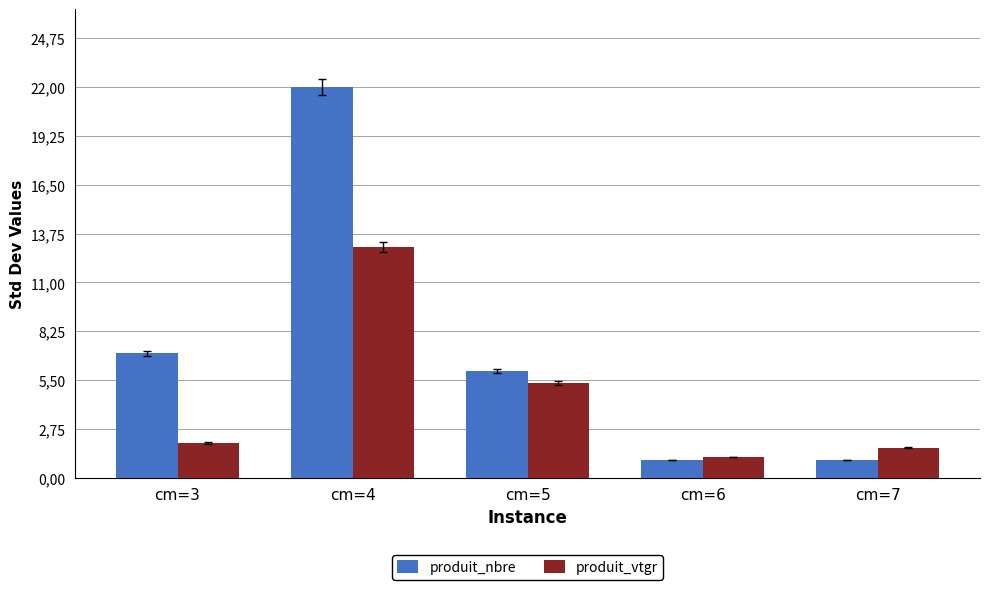

What is the difference between the produit_vtgr values at cm=3 and cm=7?

0.3